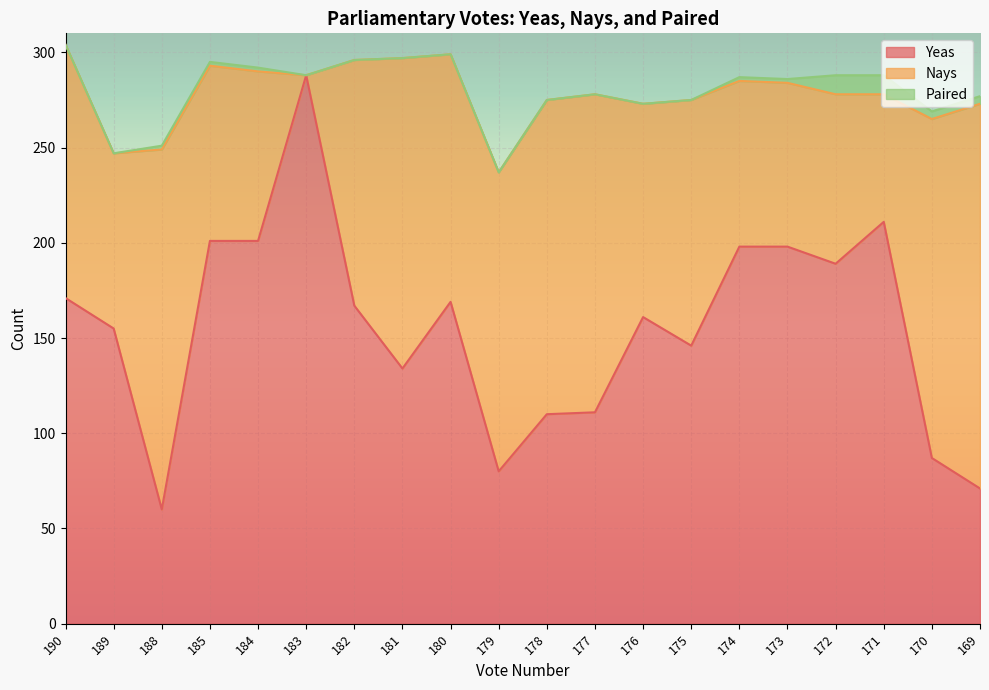

True or false: Yeas has a value of 324 at 171.

False